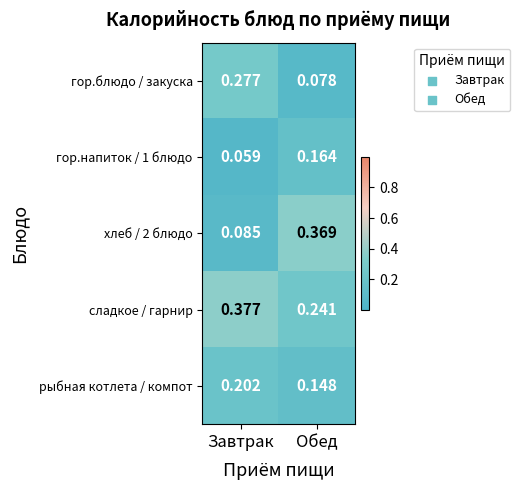

At which label is гор.блюдо / закуска closest to 0?

Обед